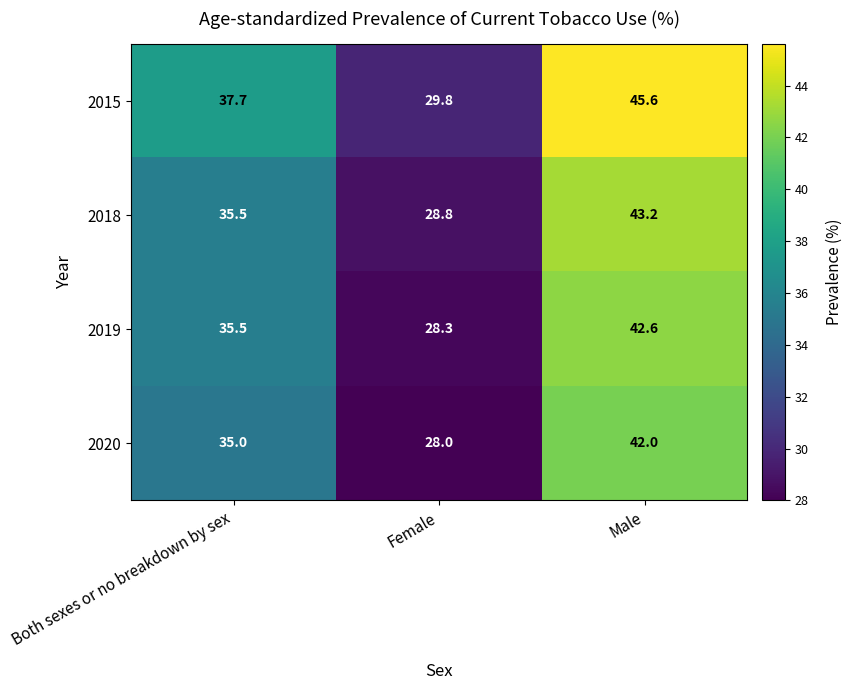

At Male, list the series in order from smallest to largest.

2020, 2019, 2018, 2015